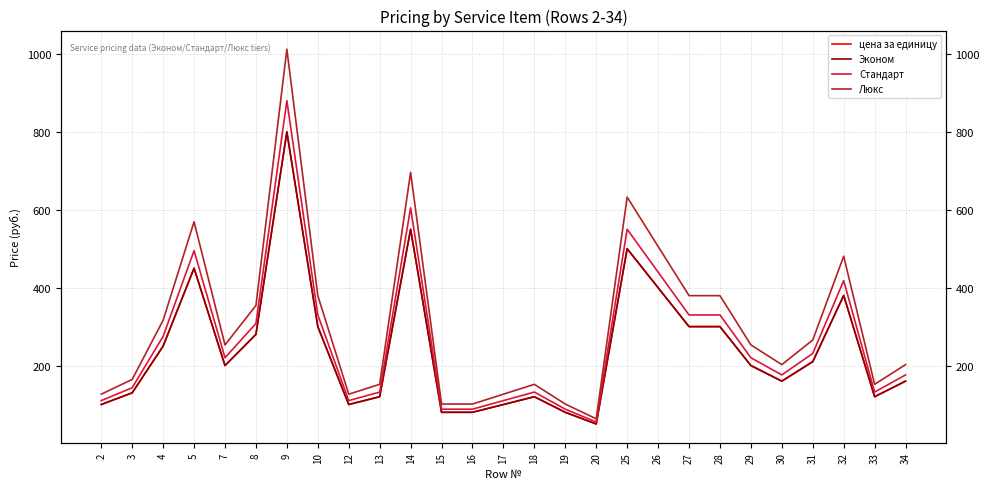

Reading left to right, extract all data points from this chart.

цена за единицу: 100.0	130.0	250.0	450.0	200.0	280.0	800.0	300.0	100.0	120.0	550.0	80.0	80.0	100.0	120.0	80.0	50.0	500.0	400.0	300.0	300.0	200.0	160.0	210.0	380.0	120.0	160.0
Эконом: 100.0	130.0	250.0	450.0	200.0	280.0	800.0	300.0	100.0	120.0	550.0	80.0	80.0	100.0	120.0	80.0	50.0	500.0	400.0	300.0	300.0	200.0	160.0	210.0	380.0	120.0	160.0
Стандарт: 110.0	143.0	275.0	495.0	220.0	308.0	880.0	330.0	110.0	132.0	605.0	88.0	88.0	110.0	132.0	88.0	55.0	550.0	440.0	330.0	330.0	220.0	176.0	231.0	418.0	132.0	176.0
Люкс: 126.5	164.4	316.2	569.2	253.0	354.2	1012.0	379.5	126.5	151.8	695.8	101.2	101.2	126.5	151.8	101.2	63.2	632.5	506.0	379.5	379.5	253.0	202.4	265.6	480.7	151.8	202.4